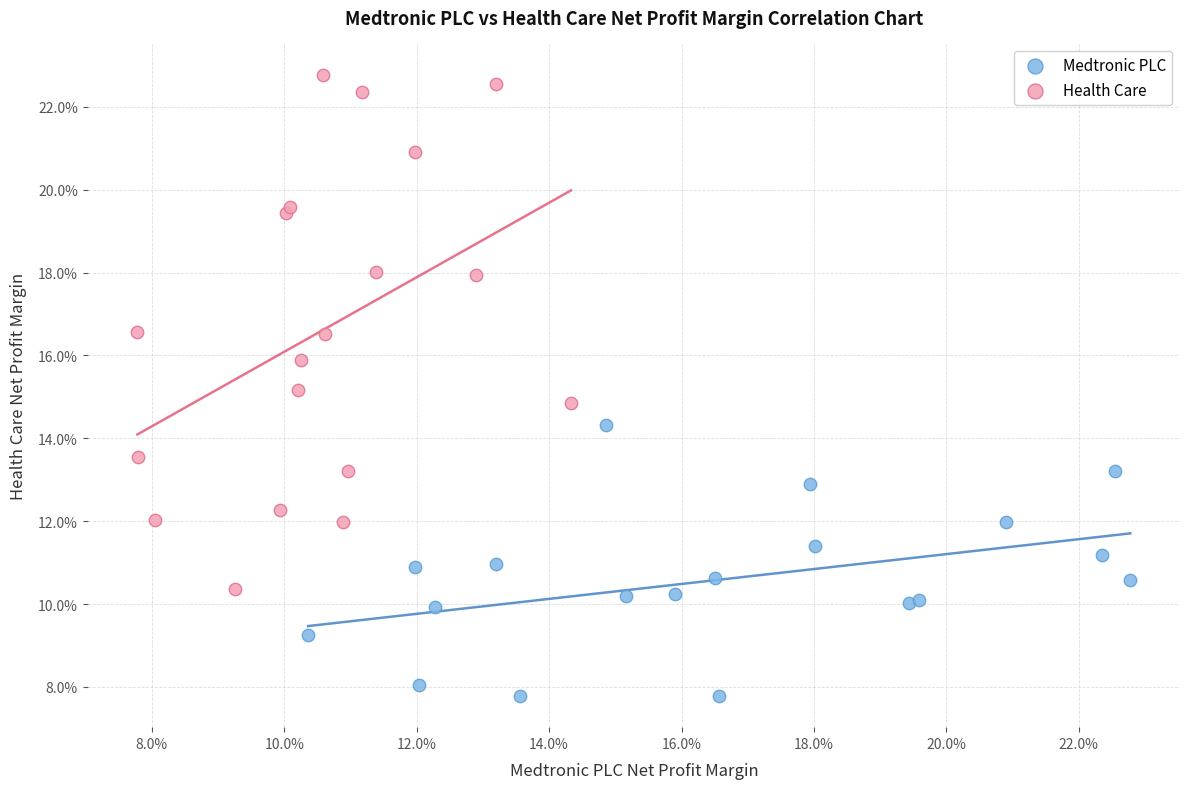

What are all the series names shown in the legend?

Medtronic PLC, Health Care